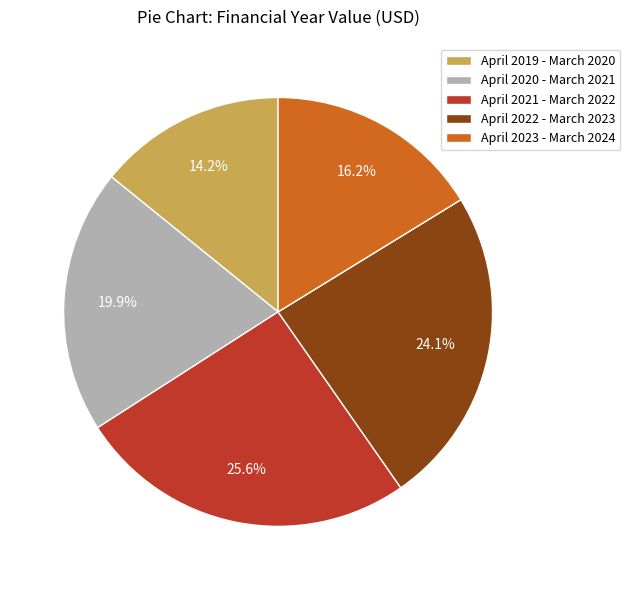

Approximately how many times larger is the value at April 2019 - March 2020 compared to April 2023 - March 2024?

0.9